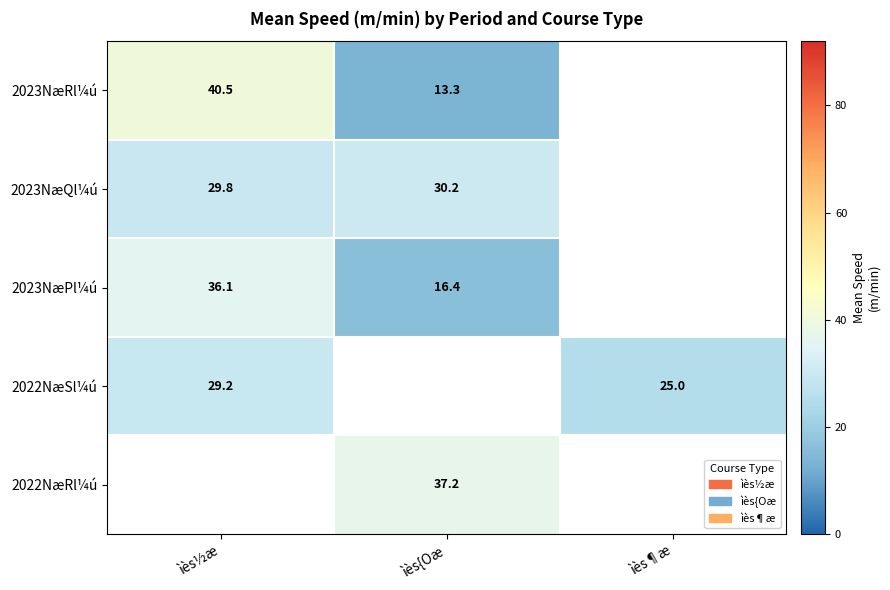

The 2022NæSl¼ú series shows 15.6 at ìès½æ. True or false?

False